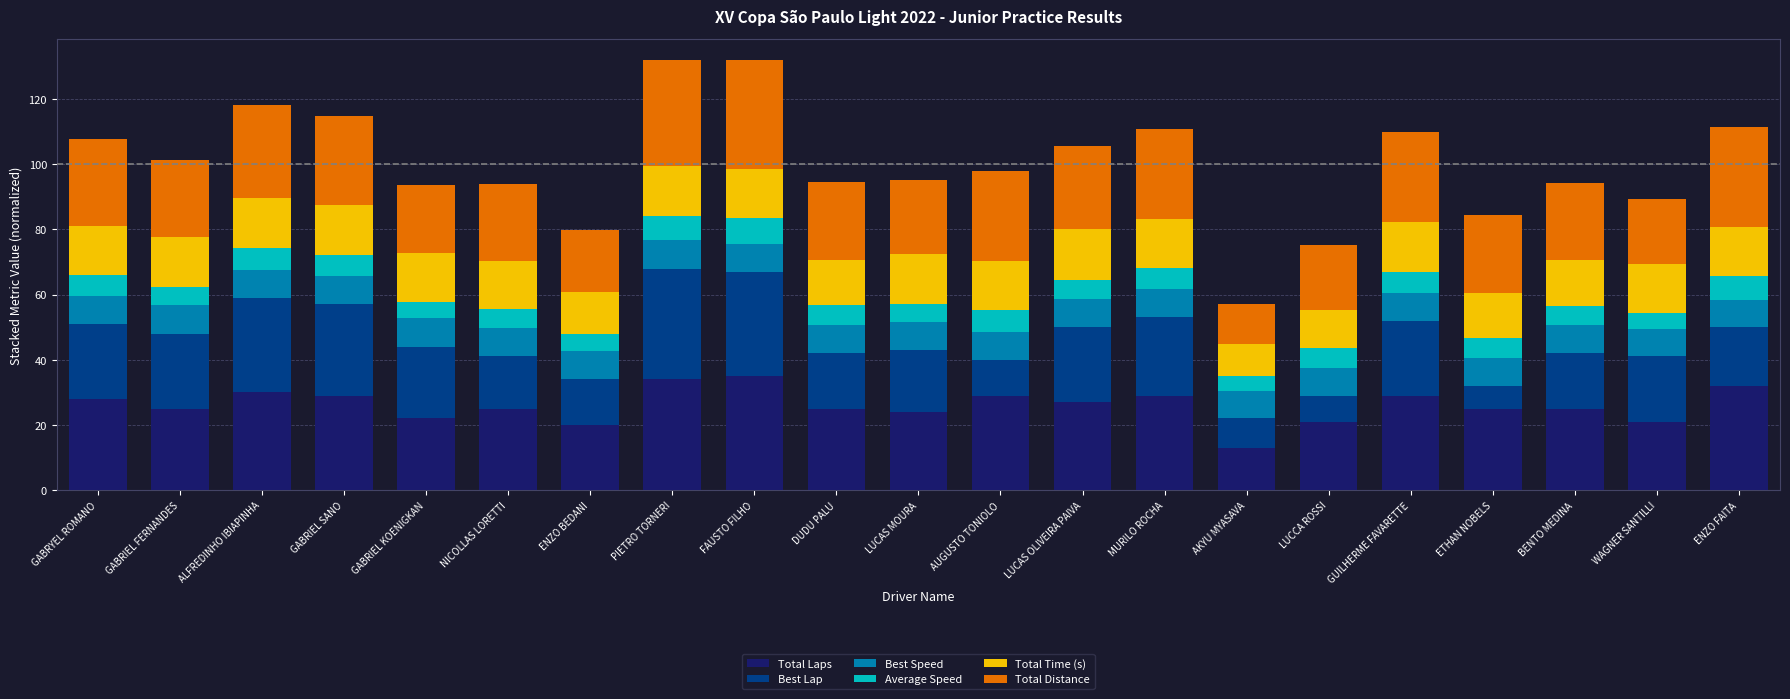

What is the total value across all series at GABRIEL FERNANDES?

101.4